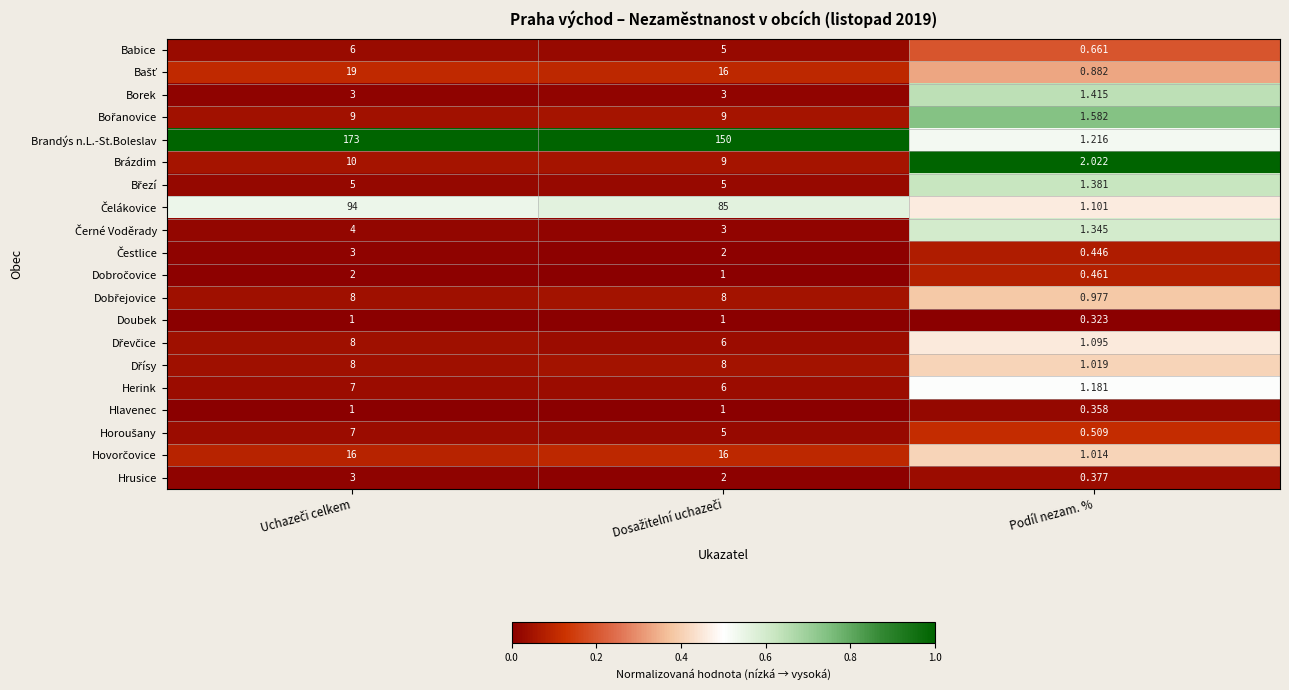

Which series has the largest range (max minus min)?

Brandýs n.L.-St.Boleslav